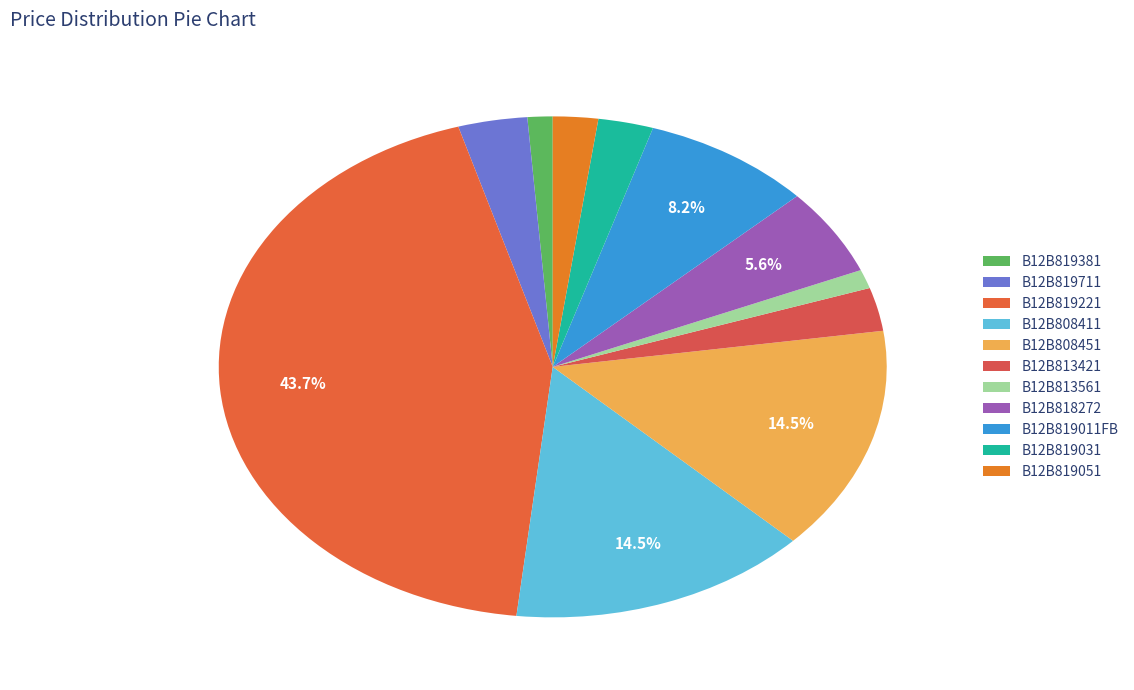

Is B12B813421 the majority of the pie?

No